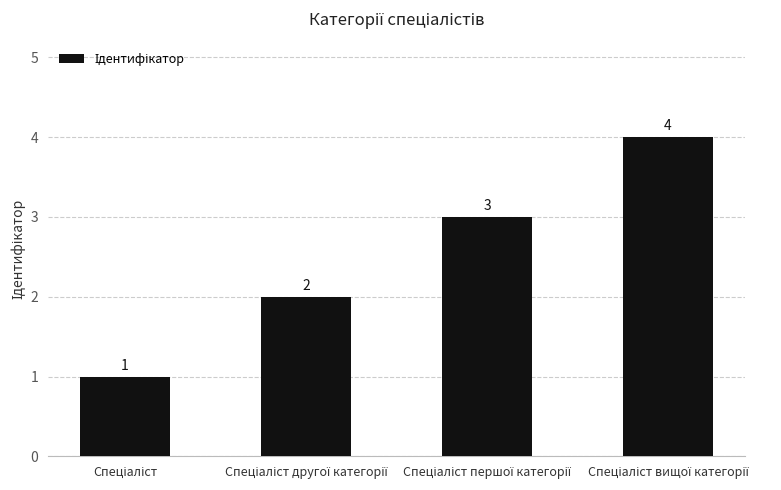

What is the sum of all values?

10